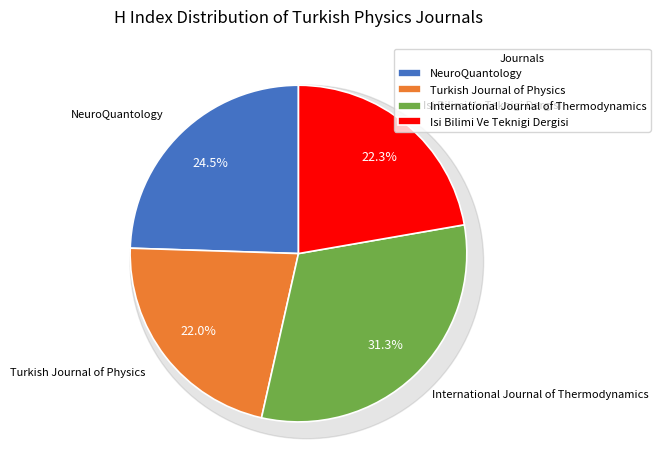

Count the number of slices in the pie.

4